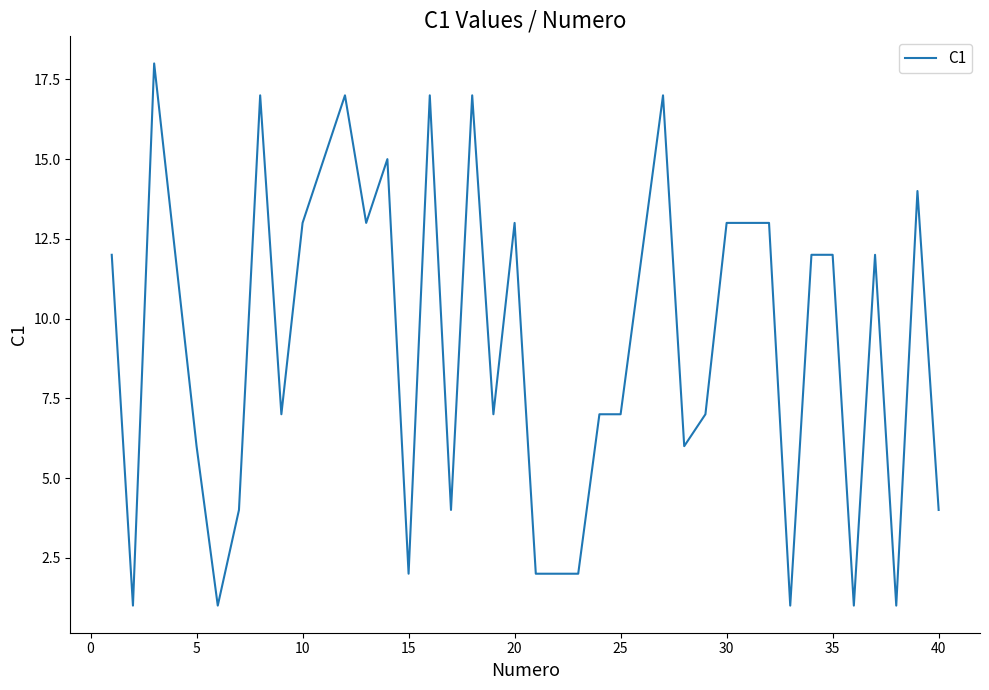

What is the greatest value displayed?

18